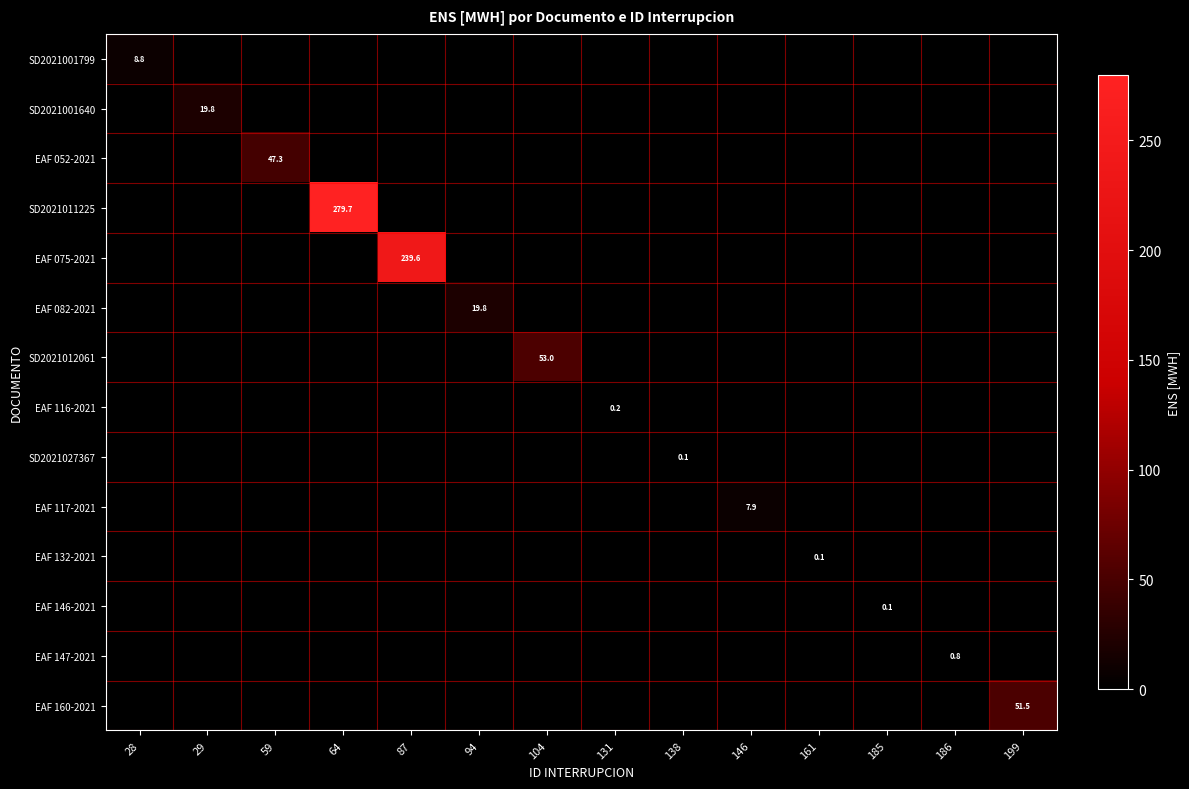

Which series has the largest range (max minus min)?

SD2021011225